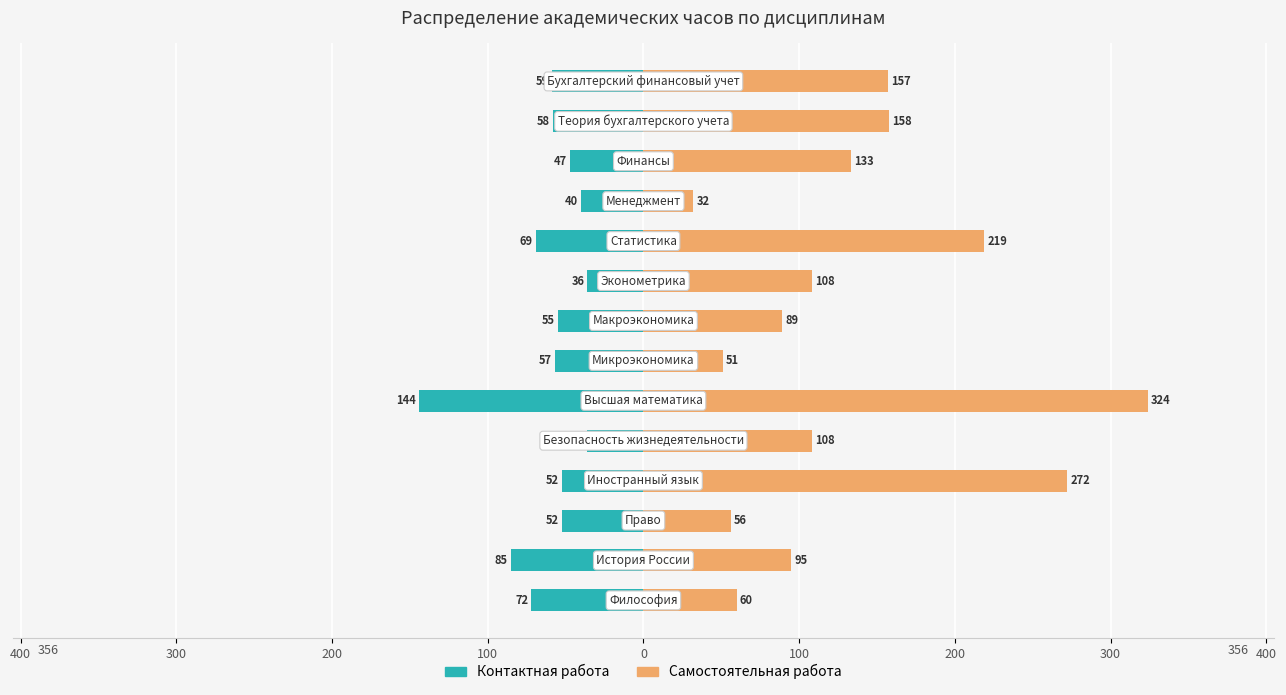

Reading left to right, extract all data points from this chart.

Контактная работа: -72	-85	-52	-52	-36	-144	-57	-55	-36	-69	-40	-47	-58	-59
Самостоятельная работа: 60	95	56	272	108	324	51	89	108	219	32	133	158	157